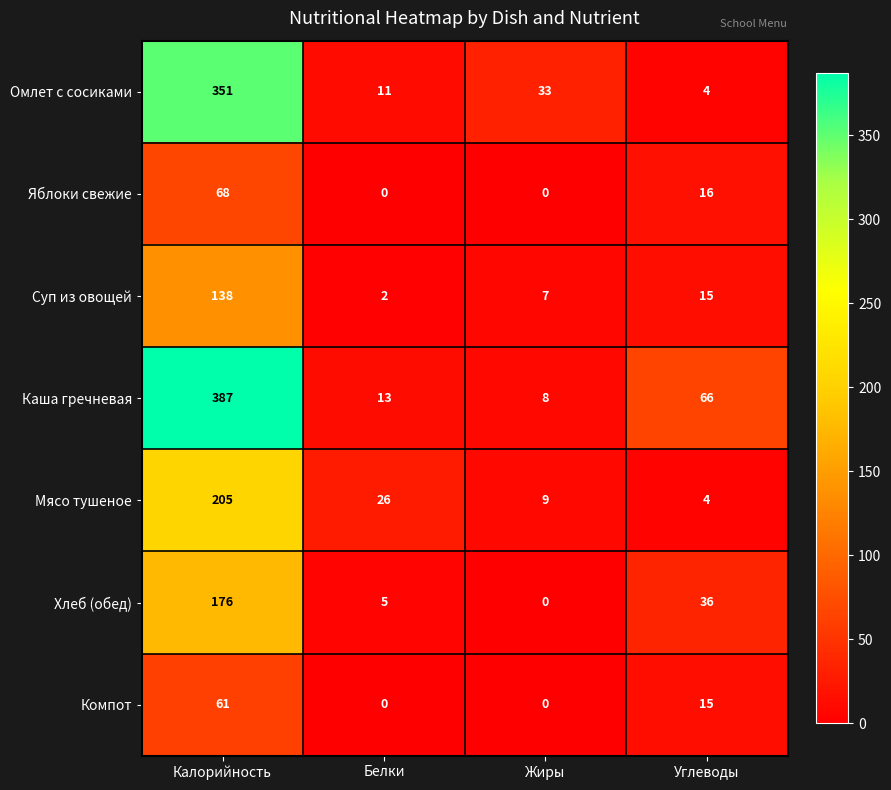

Which category has the highest value in the Компот series?

Калорийность